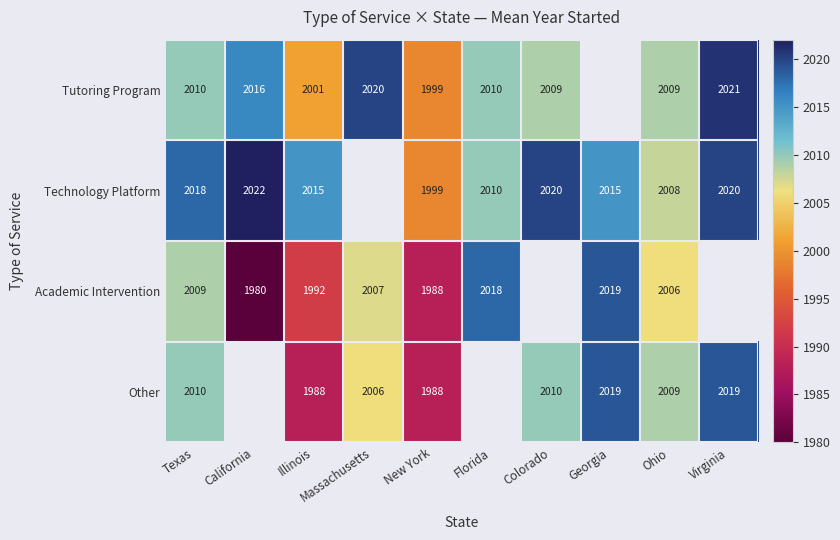

Between Texas and Ohio, which series saw the biggest shift?

Technology Platform